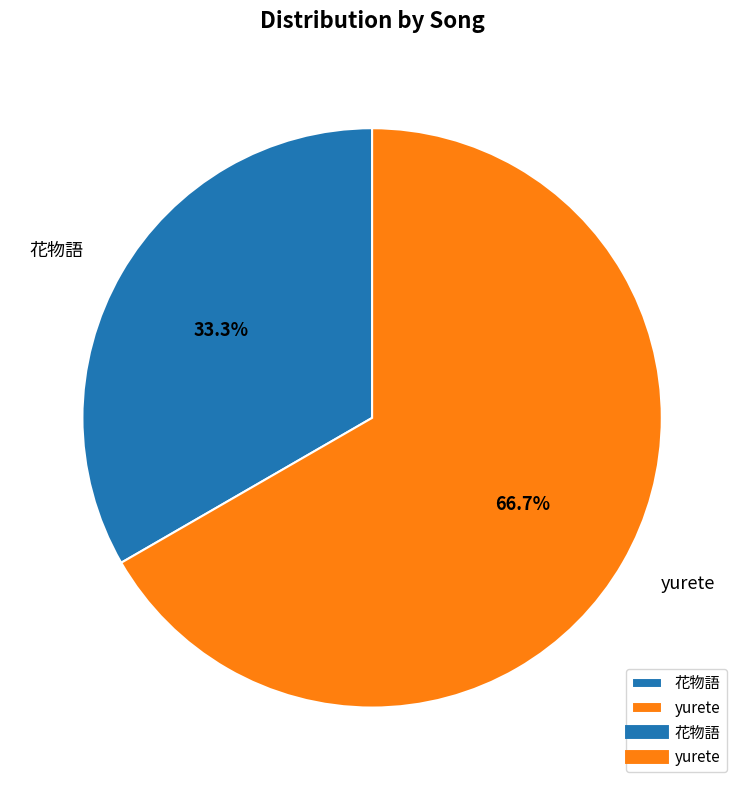

Is 花物語 the majority of the pie?

No